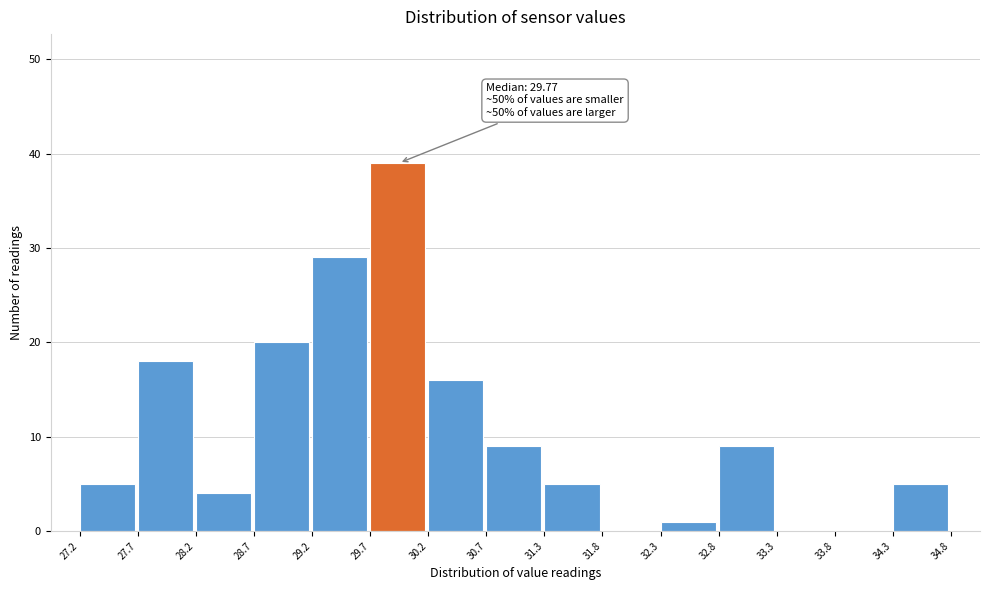

Which range on the x-axis has the tallest bar?

29.7 to 30.2